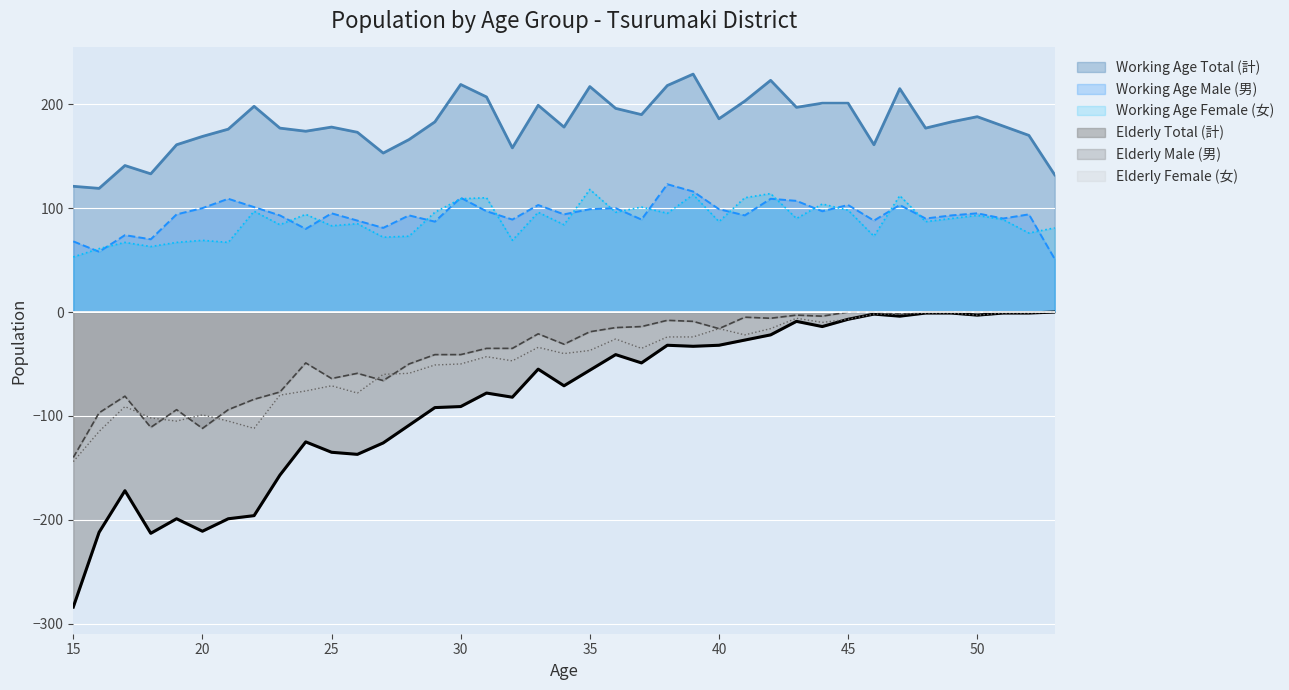

Which series changed the most between 28 and 35?

Working Age Total (計)